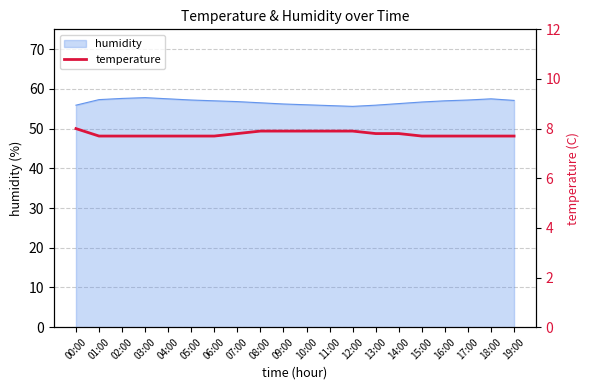

The humidity series shows 83.0 at 00:00. True or false?

False